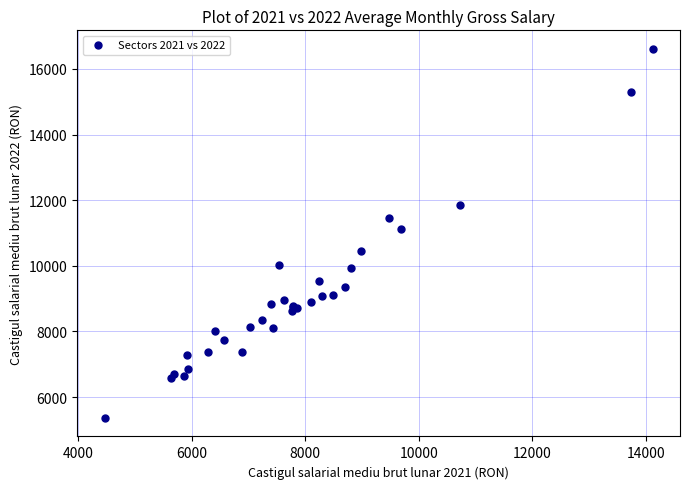

What Y value in the scatter plot is closest to 10987?

11121.9